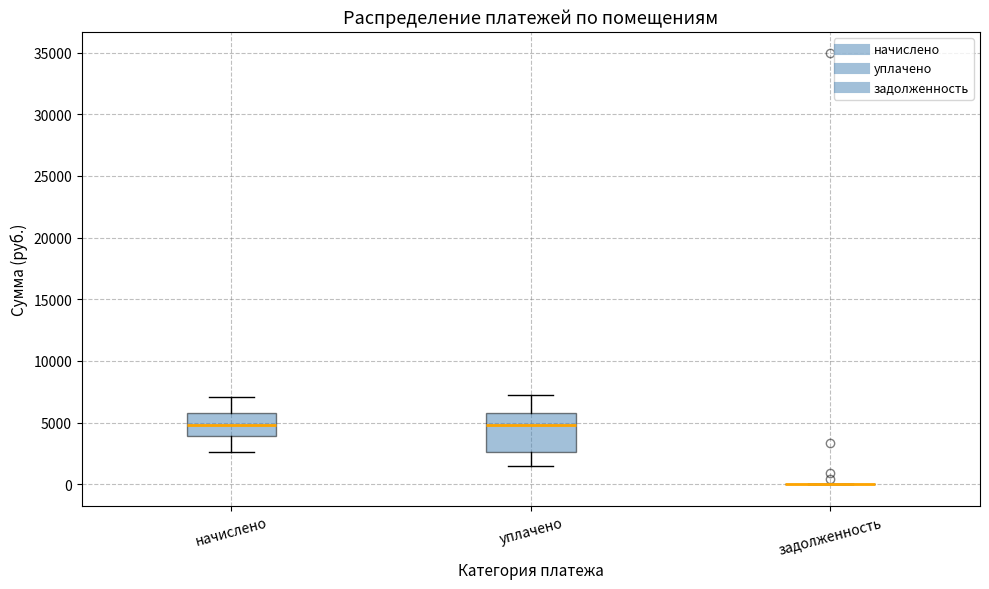

Reading left to right, read every box against the y-axis: the position of its median line, the range the box covers, and the ends of its whiskers. The values are not printed on the chart, so give them approximately, as read against the axis.

начислено: median 5000, box 4000 to 6000, whiskers 2500 to 7000
уплачено: median 5000, box 2500 to 6000, whiskers 1500 to 7000
задолженность: box collapsed to a line at 0, whiskers 0 to 0